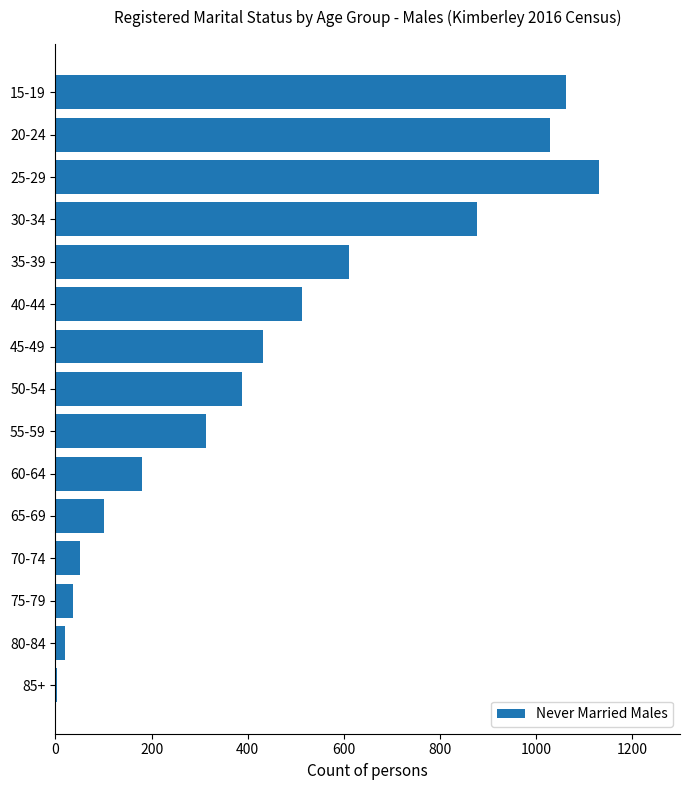

True or false: the data shows 520 at 30-34.

False